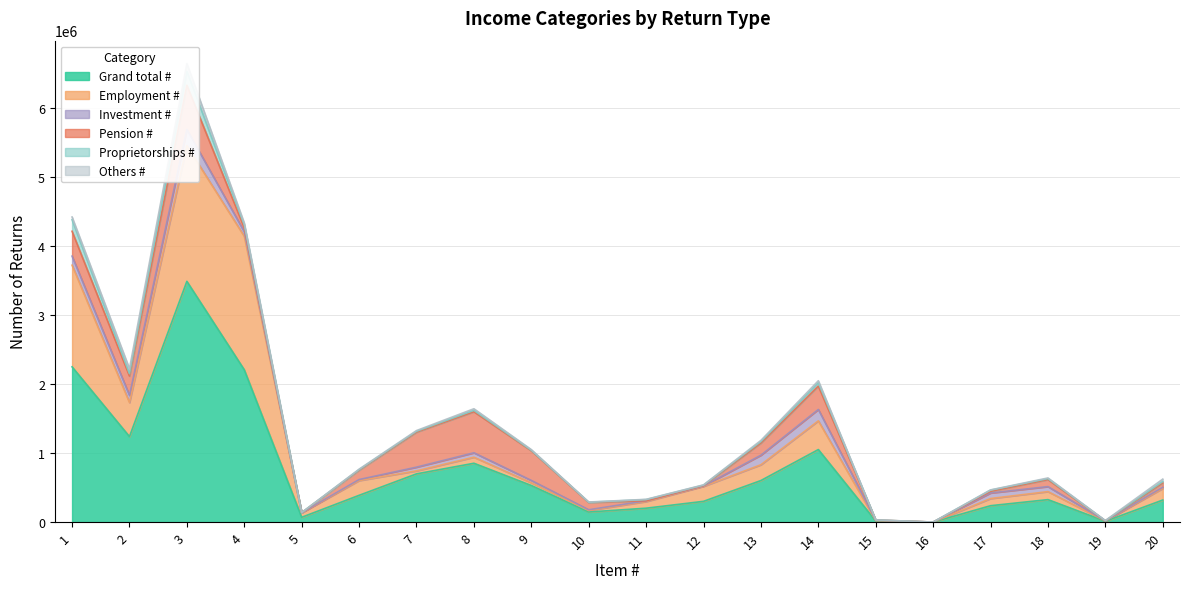

Reading left to right, what are all the values shown in this chart?

Grand total #: 2247470	1237550	3485020	2204950	69400	387470	698030	851540	529420	146080	200930	300310	601590	1049920	15740	60	237130	325170	11830	319210
Employment #: 1471310	492960	1964270	1931620	64850	213180	43690	87630	39850	21700	96070	216550	228580	415690	5600	0	103850	116110	4530	167890
Investment #: 131120	103720	234840	66350	1080	15200	53460	63910	33680	10470	10830	5520	138110	164720	5250	0	80060	72360	370	17020
Pension #: 359880	279530	639400	56140	590	135990	506850	594130	429830	105310	1120	6330	176110	338200	3220	20	24650	101680	1250	62870
Proprietorships #: 167010	34380	201390	43120	1060	7260	12220	20490	7020	3370	16550	5710	22240	48520	590	0	16830	13690	690	19900
Others #: 39710	72510	112210	26560	470	6830	10460	22750	9470	3310	3590	4370	16100	29030	410	0	3250	9660	4060	35050